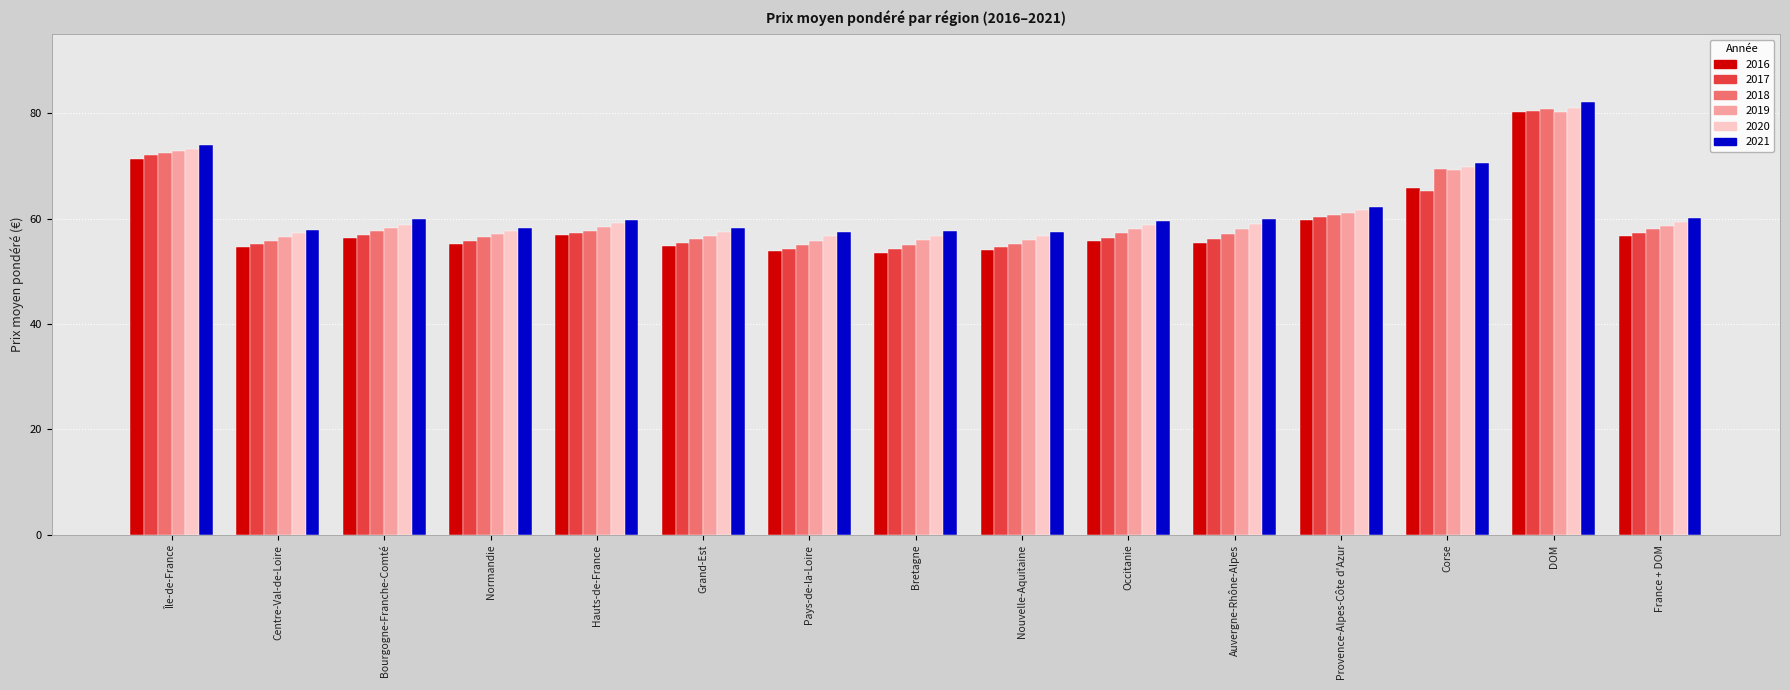

Which series has the widest spread of values?

2016